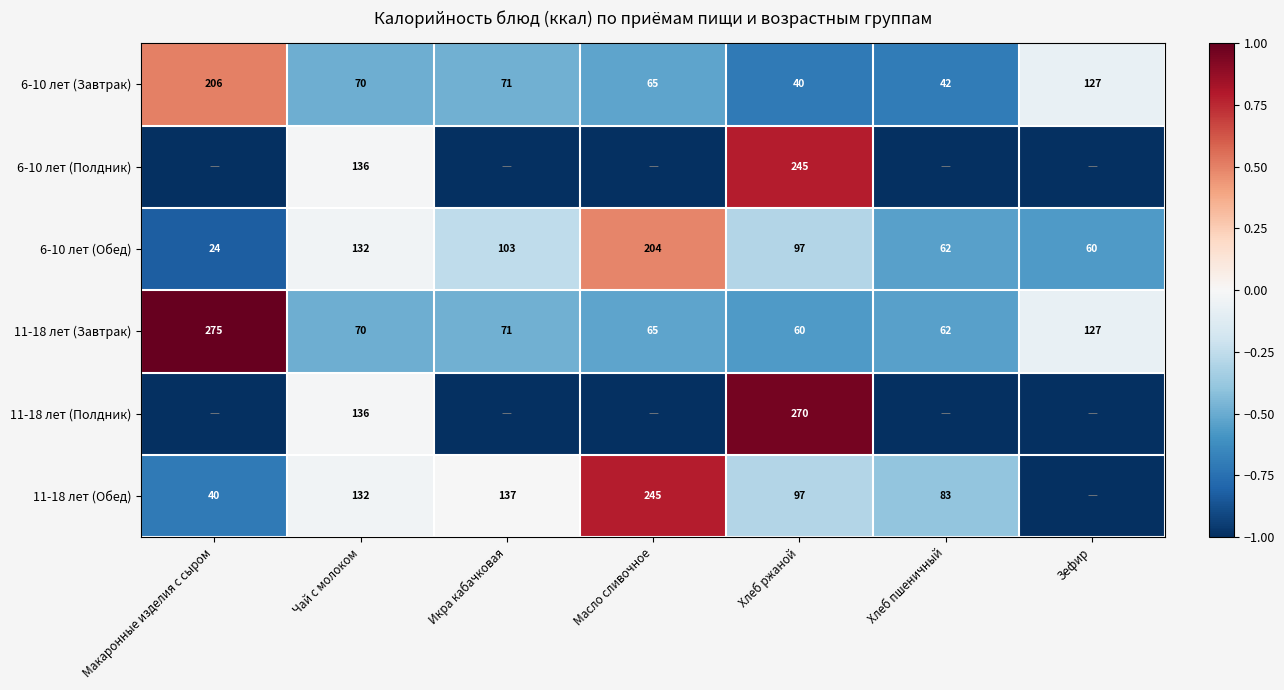

Which category has the highest value in the 6-10 лет (Завтрак) series?

Макаронные изделия с сыром